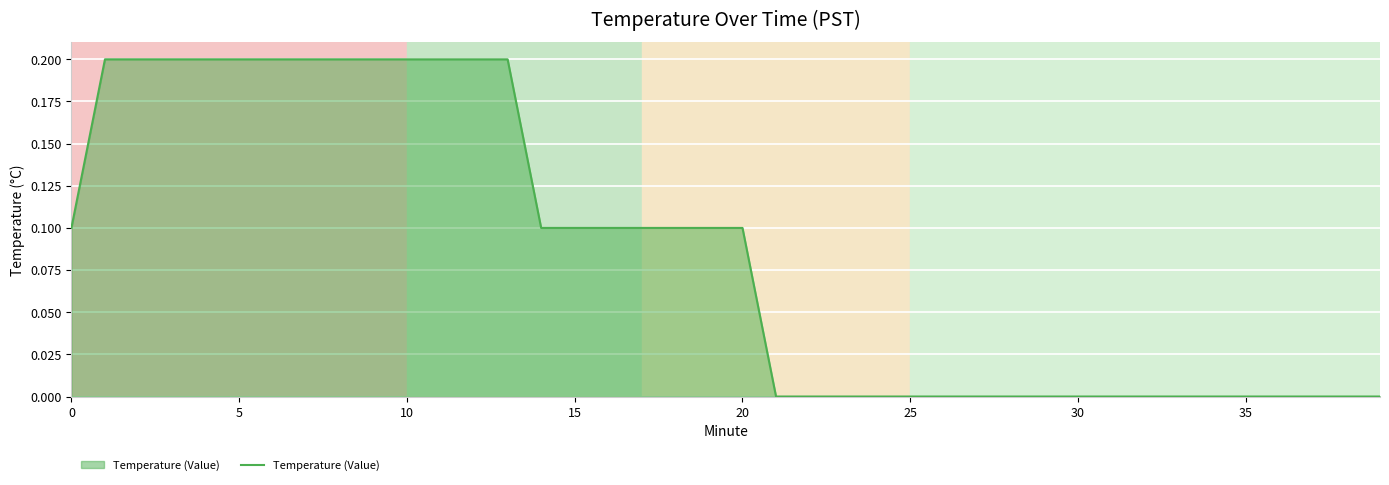

Is it true that the value at 25 is -0.1?

False